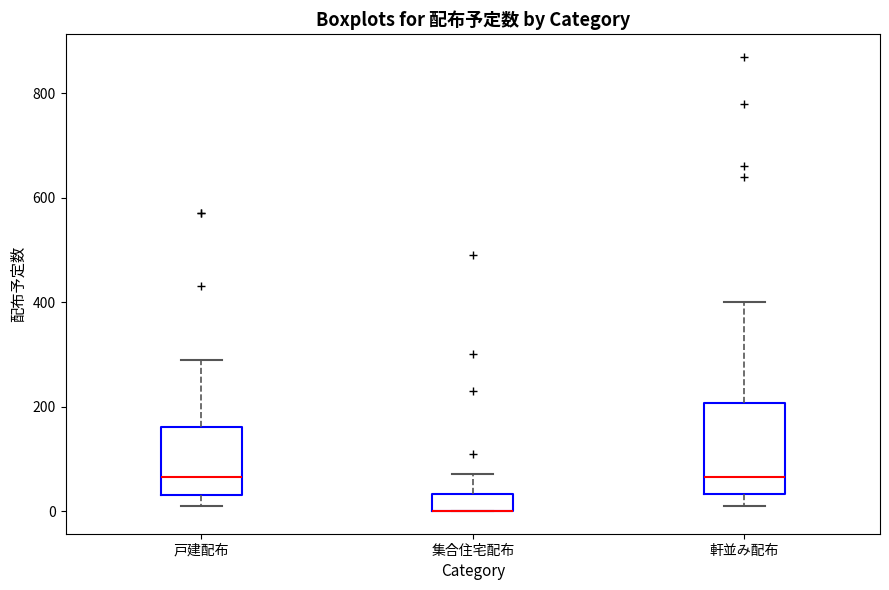

Reading left to right, read every box against the y-axis: the position of its median line, the range the box covers, and the ends of its whiskers. The values are not printed on the chart, so give them approximately, as read against the axis.

戸建配布: median 60, box 40 to 160, whiskers 20 to 300
集合住宅配布: median 0 (drawn on the box's lower edge), box 0 to 40, whiskers 0 to 80
軒並み配布: median 60, box 40 to 200, whiskers 20 to 400